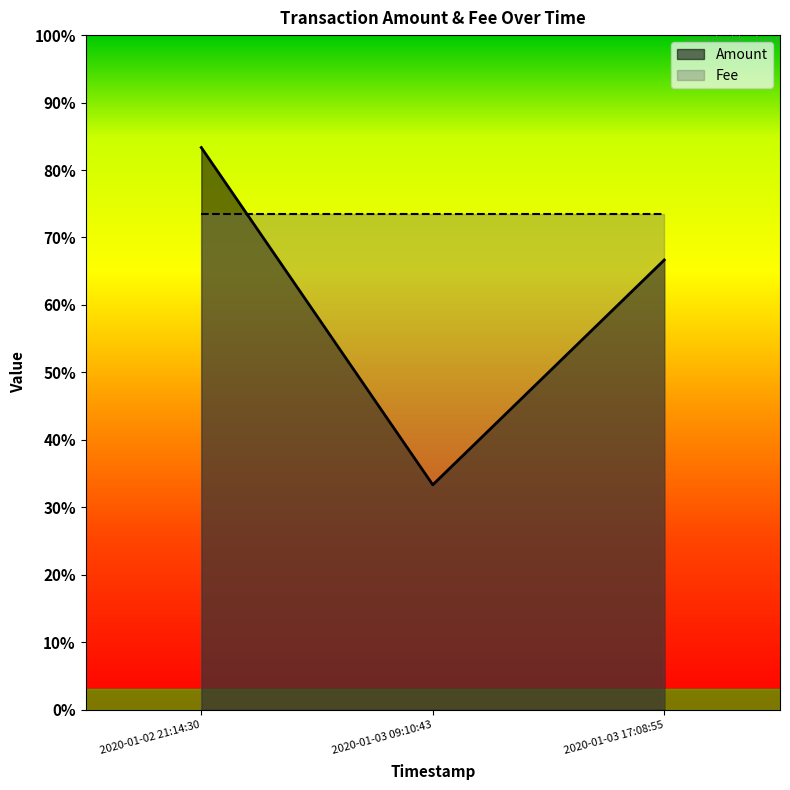

What is the value of the 1st point from the left?

0.8